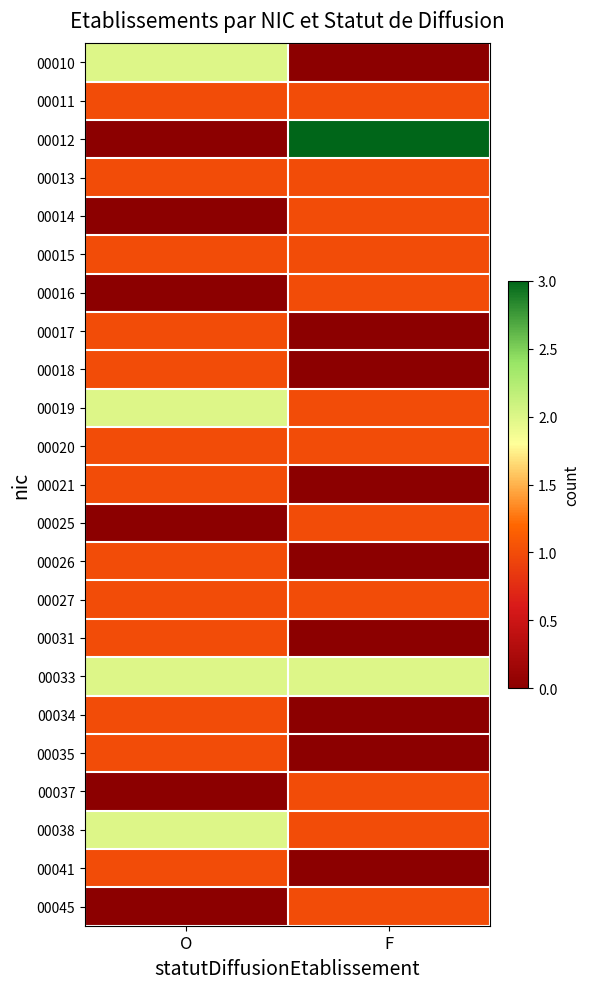

At O, list the series in order from largest to smallest.

00010, 00019, 00033, 00038, 00011, 00013, 00015, 00017, 00018, 00020, 00021, 00026, 00027, 00031, 00034, 00035, 00041, 00012, 00014, 00016, 00025, 00037, 00045